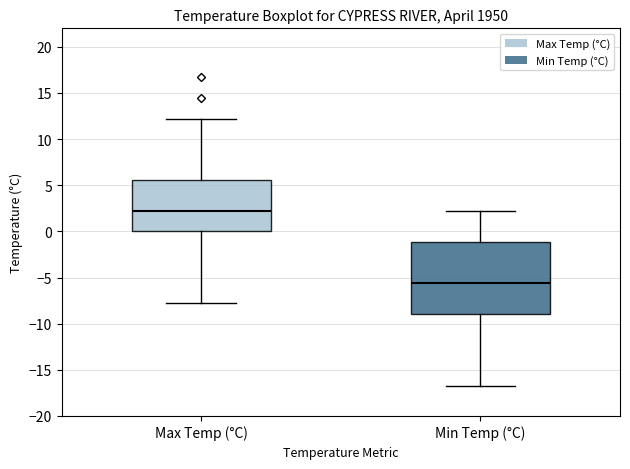

Reading left to right, transcribe this box plot: for each box, give where its median line is, the range the box spans, and where its two whiskers end, as read against the y-axis. The values are not printed on the chart, so give them approximately, as read against the axis.

Max Temp (°C): median 2.0, box 0.0 to 5.5, whiskers -8.0 to 12.0
Min Temp (°C): median -5.5, box -9.0 to -1.0, whiskers -16.5 to 2.0